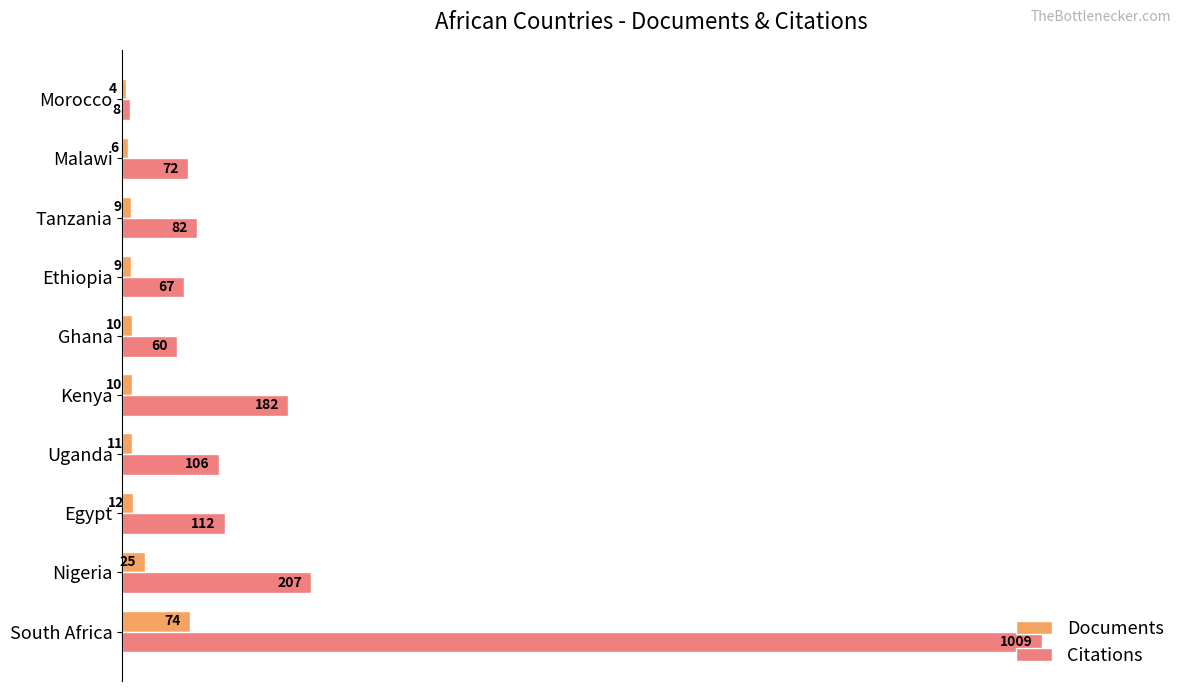

What are all the series names shown in the legend?

Documents, Citations